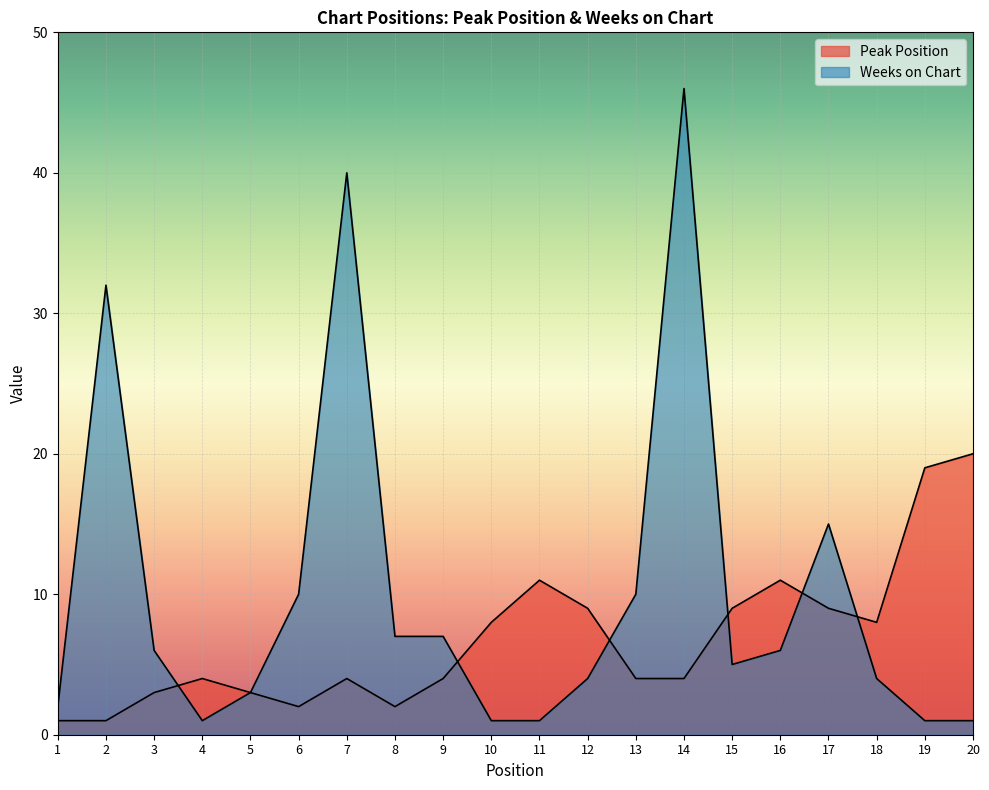

How many lines are shown in the chart?

2